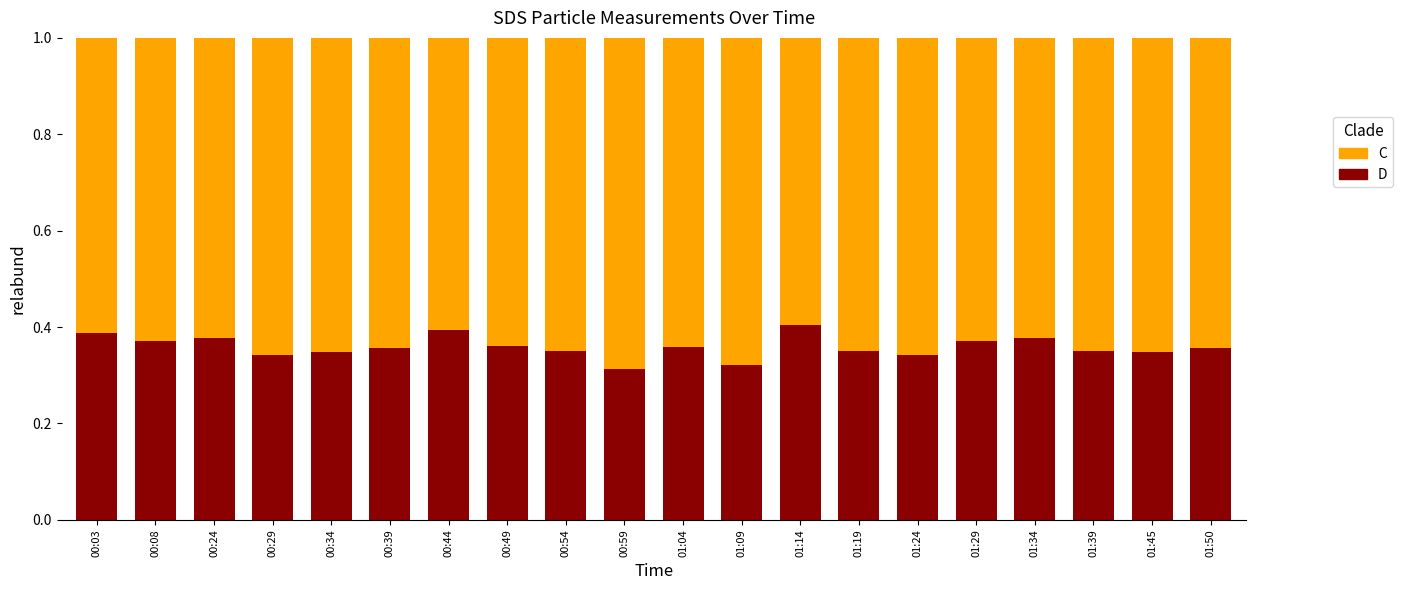

What is the sum of all D values?

7.2